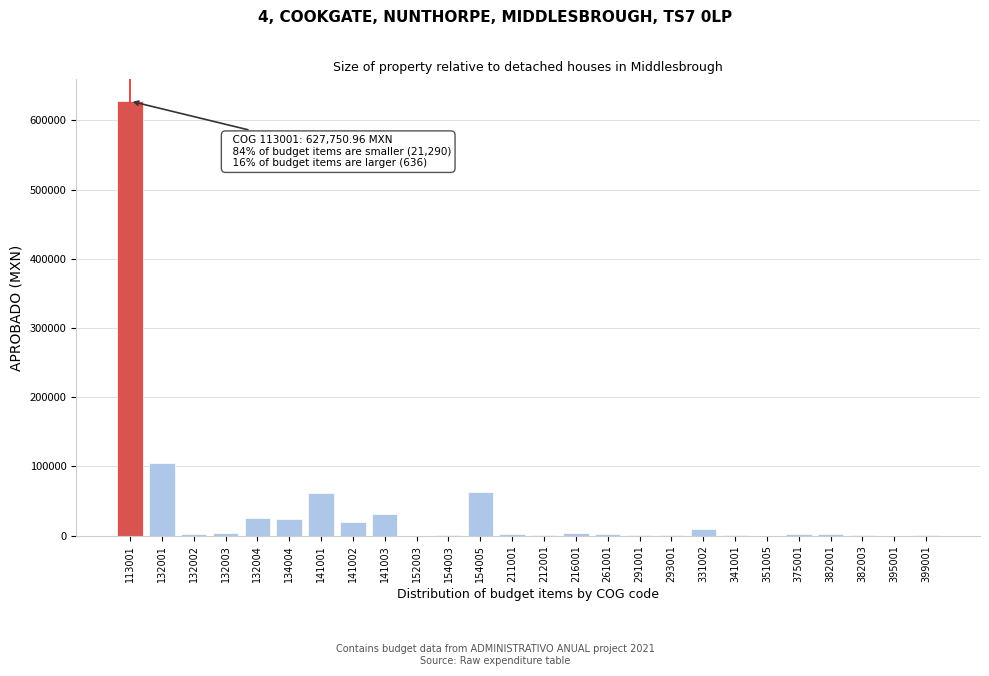

What is the greatest value displayed?

627751.0